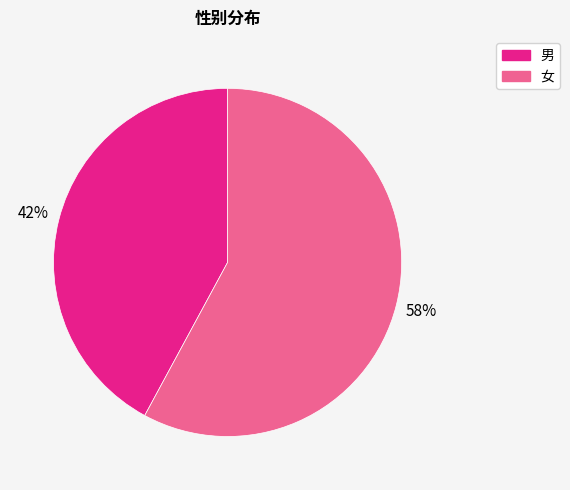

What is the ratio of the value at 男 to the value at 女?

0.7